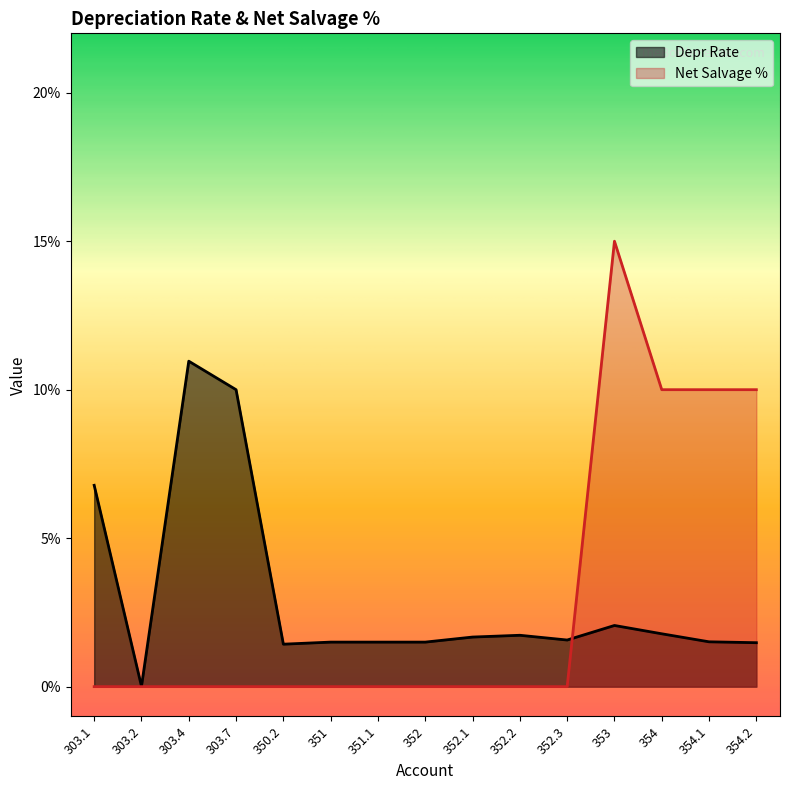

Between 350.2 and 354.2, which series saw the biggest shift?

Net Salvage %